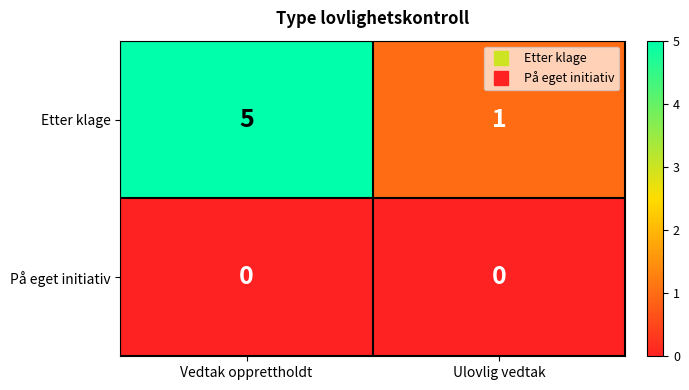

Which category has the highest value across all series?

Vedtak opprettholdt